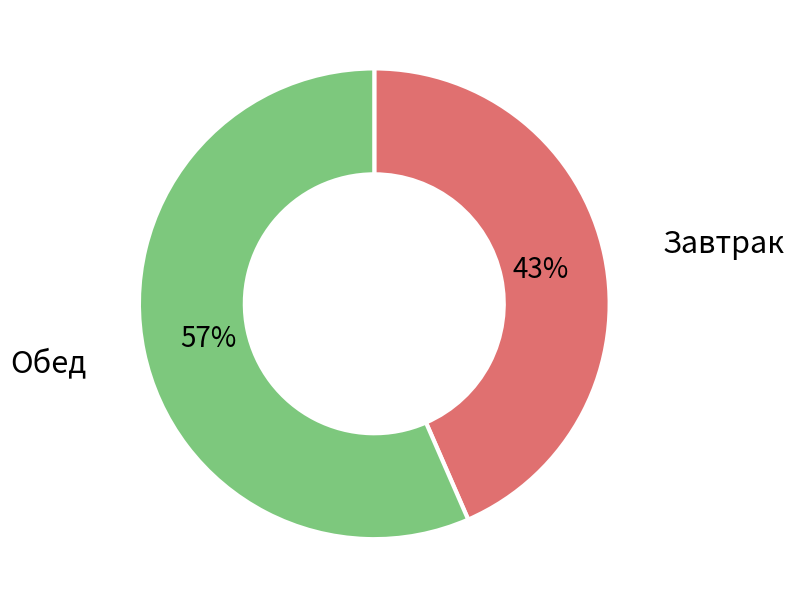

Is there a majority slice in this chart?

Yes